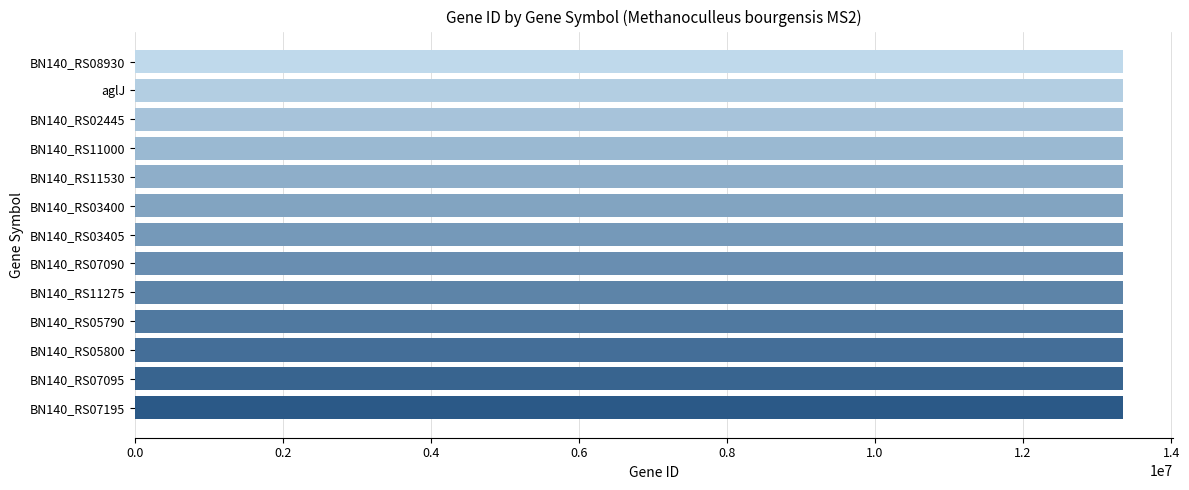

What is the smallest value displayed?

13353526